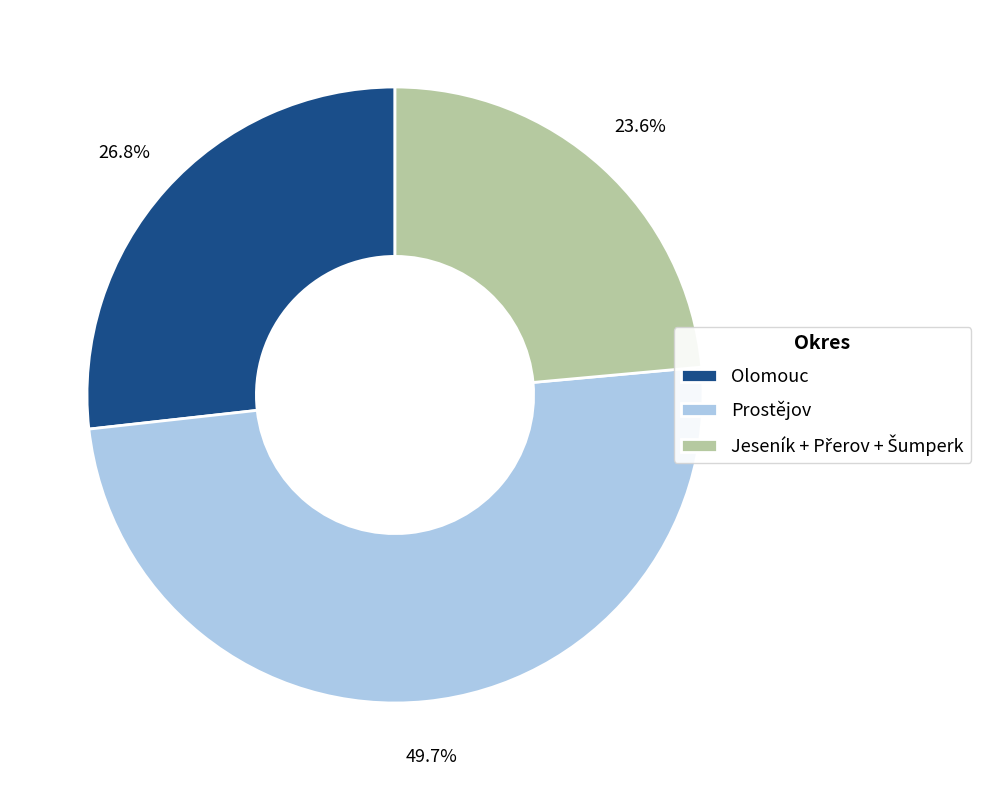

Approximately how many times larger is the value at Olomouc compared to Prostějov?

0.5